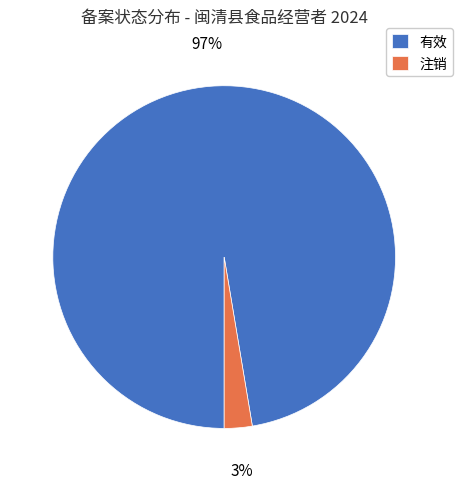

Is there a majority slice in this chart?

Yes